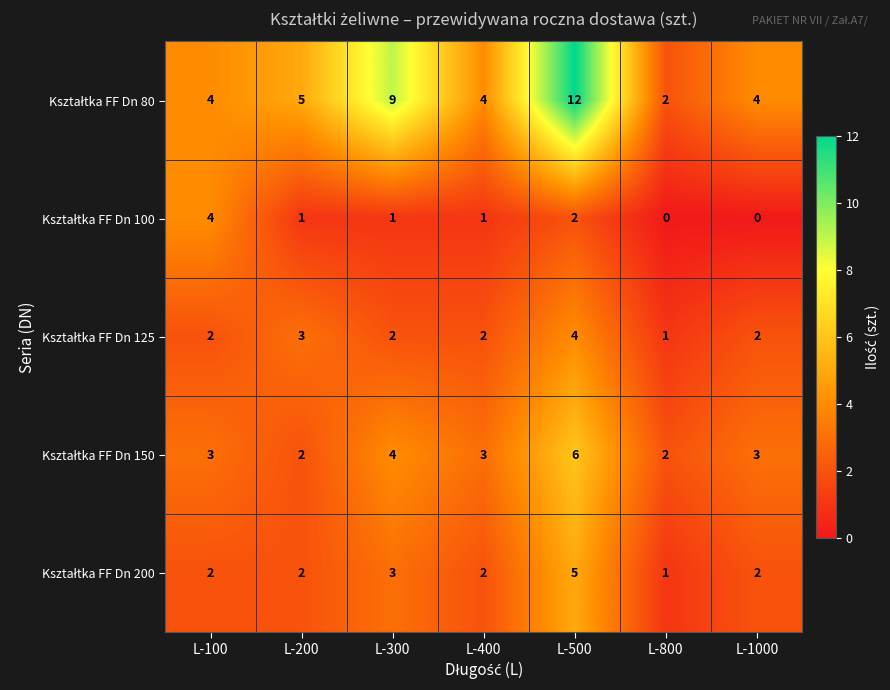

At which category is the sum across all series the highest?

L-500